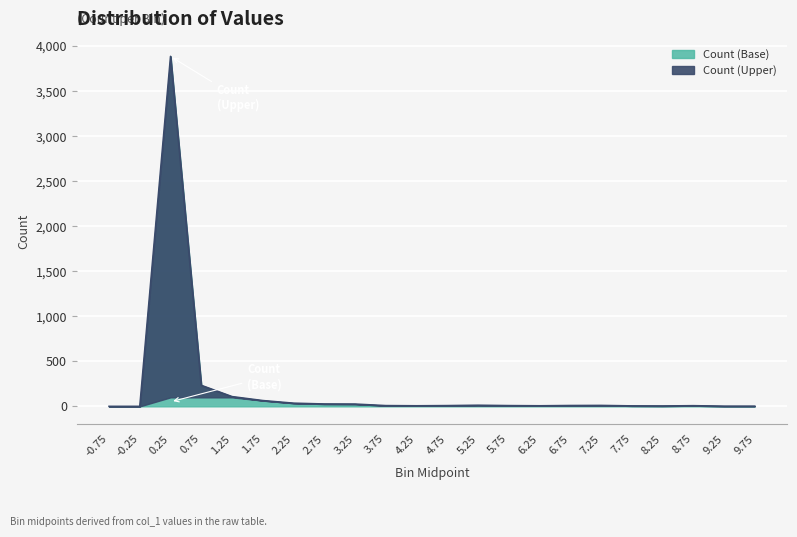

How many lines are shown in the chart?

1